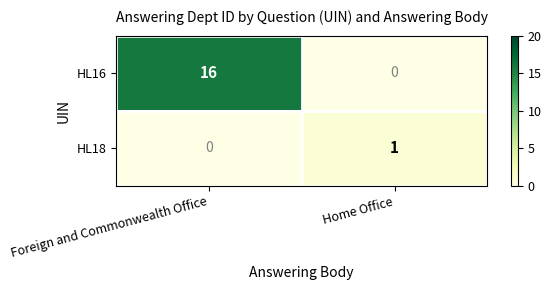

What is the difference between the highest and lowest values at Home Office?

1